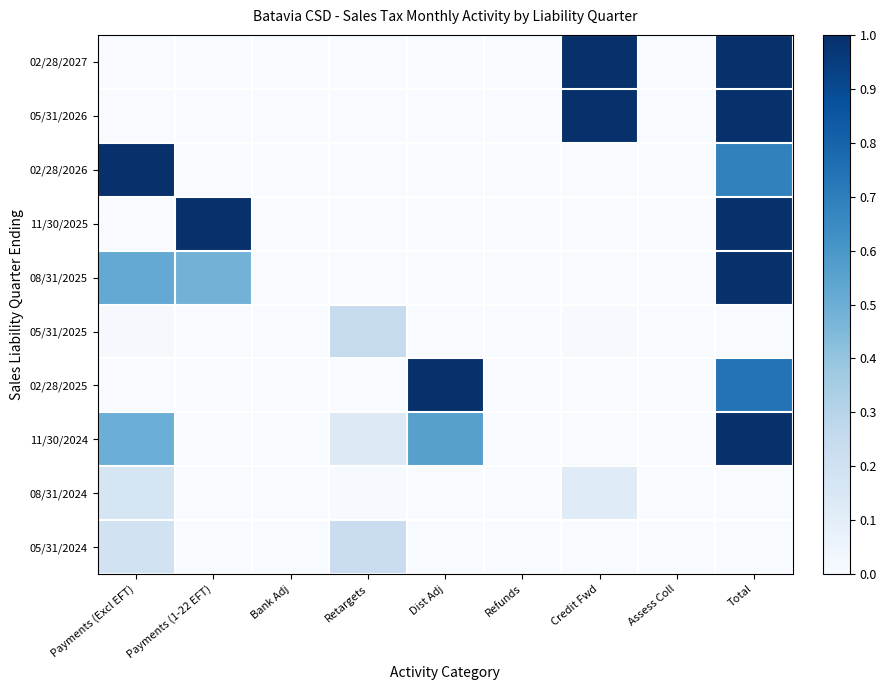

How many categories are shown in the chart?

9